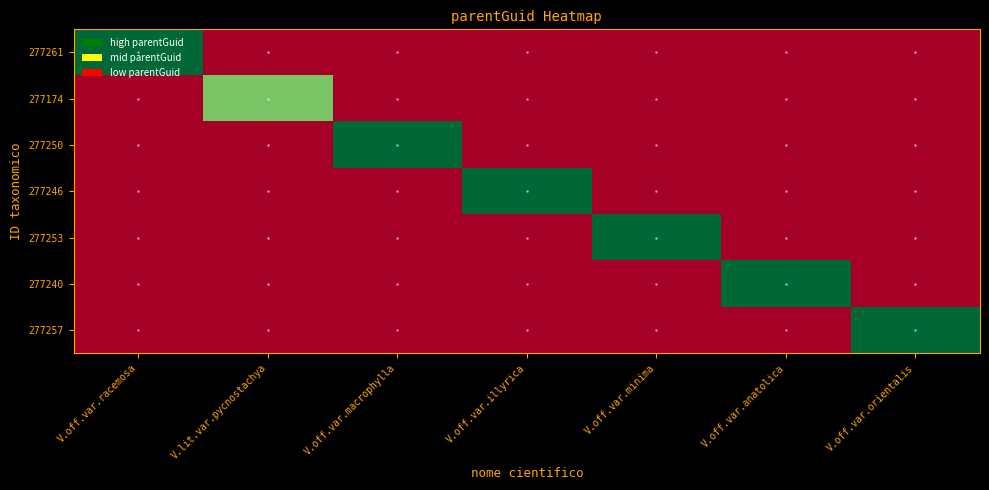

Between V.lit.var.pycnostachya and V.off.var.macrophylla, which series saw the biggest shift?

277250